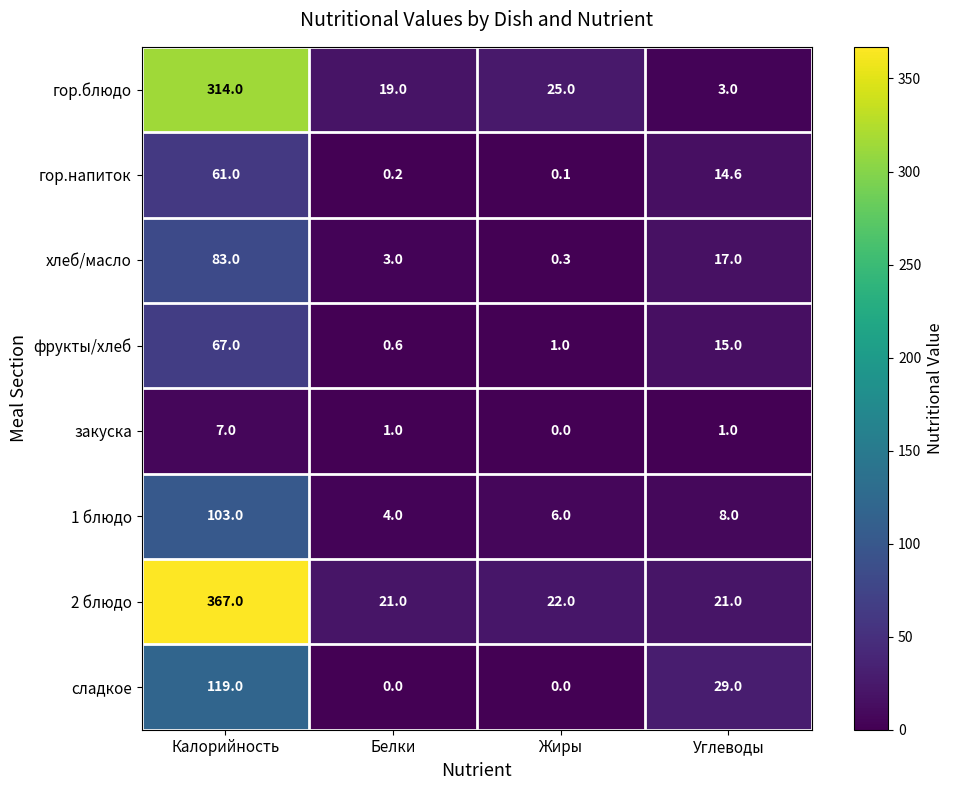

What is the average value of the гор.напиток series?

19.0